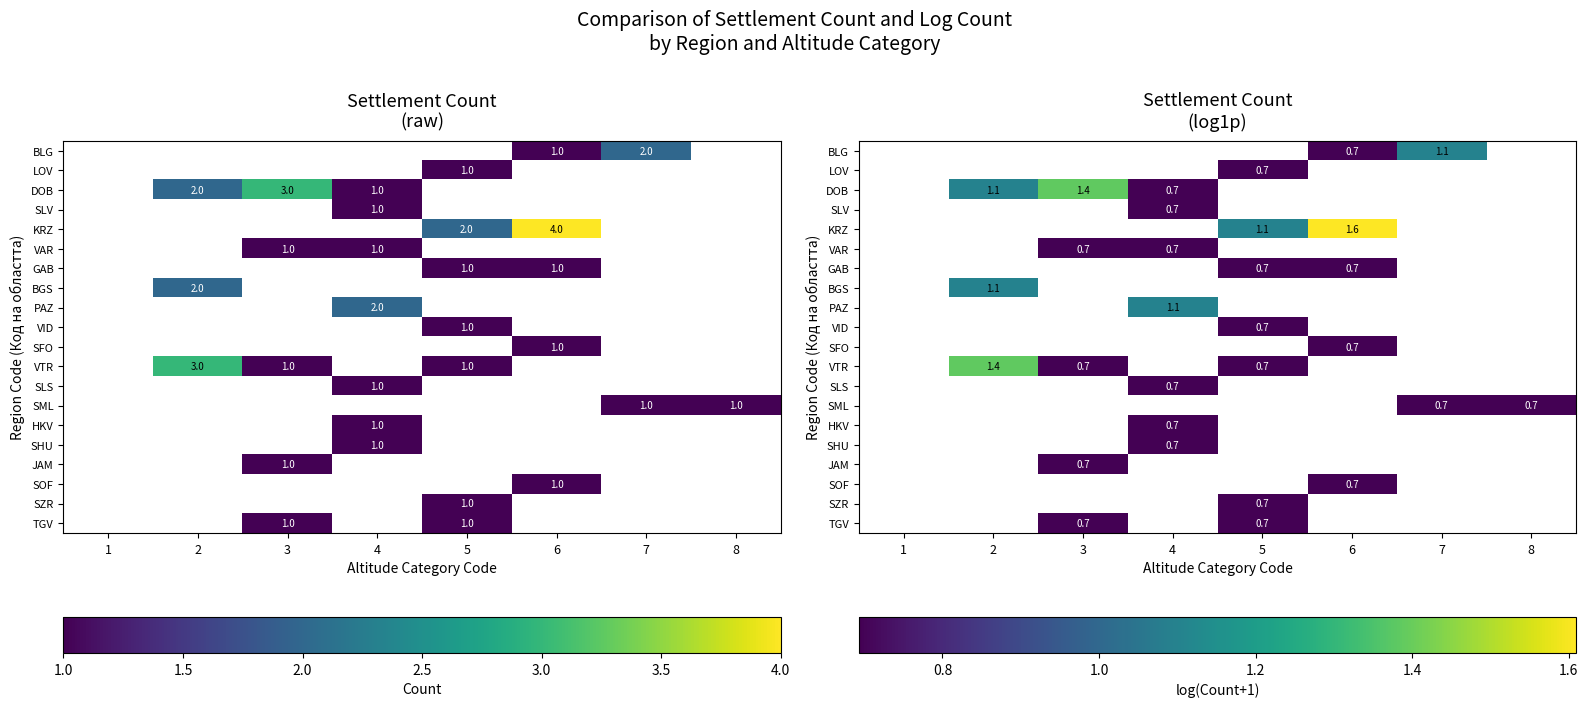

What is the minimum value shown in the chart?

0.7